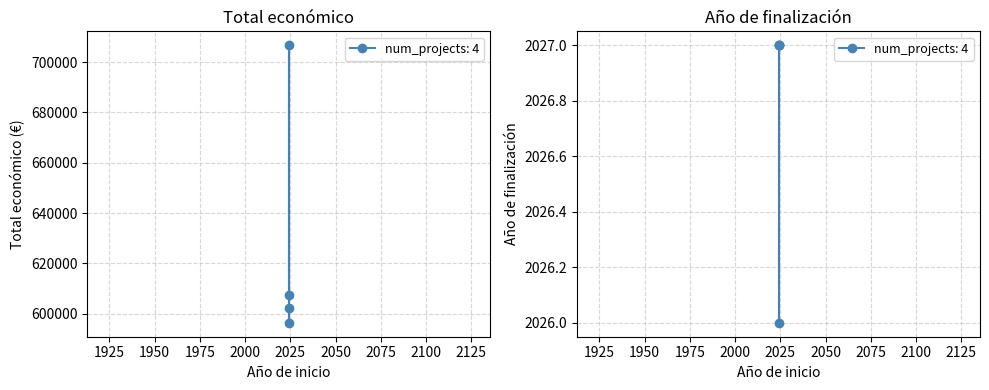

What is the difference between the maximum and minimum values in the Año de finalización series?

1.0